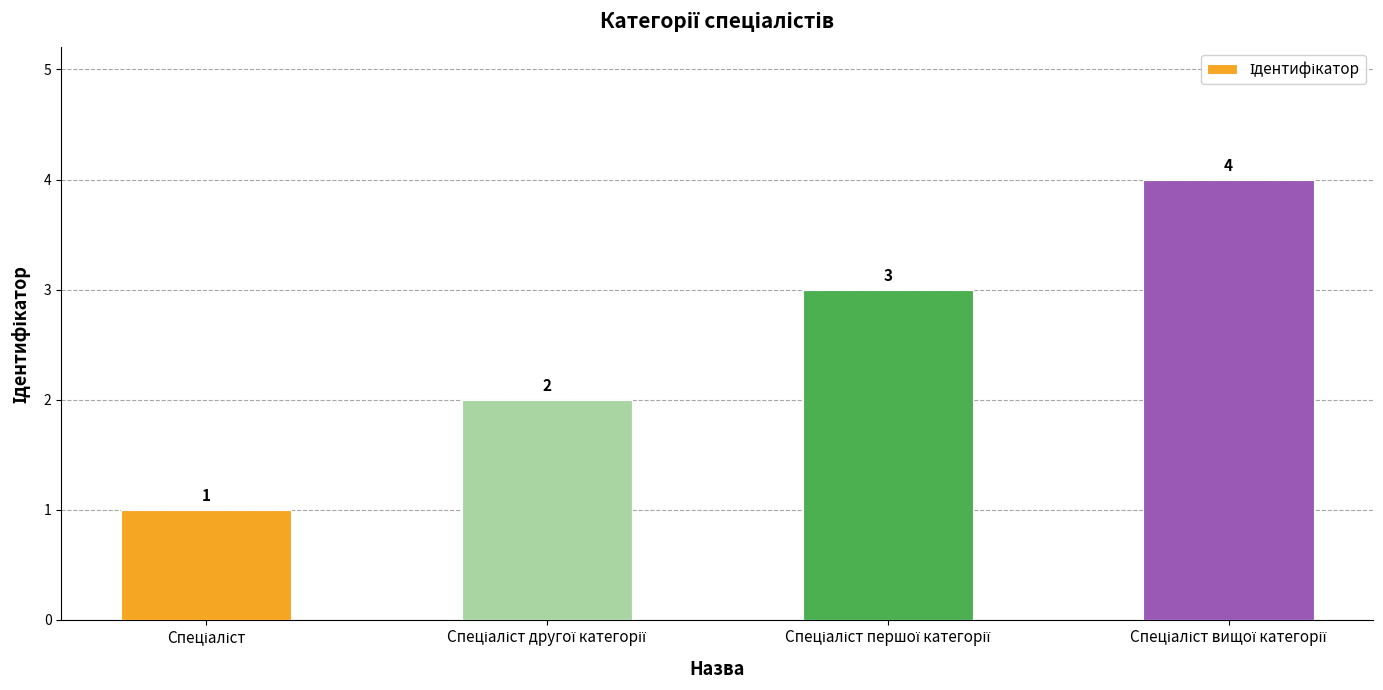

Are the bars grouped side by side (vs. stacked)?

No